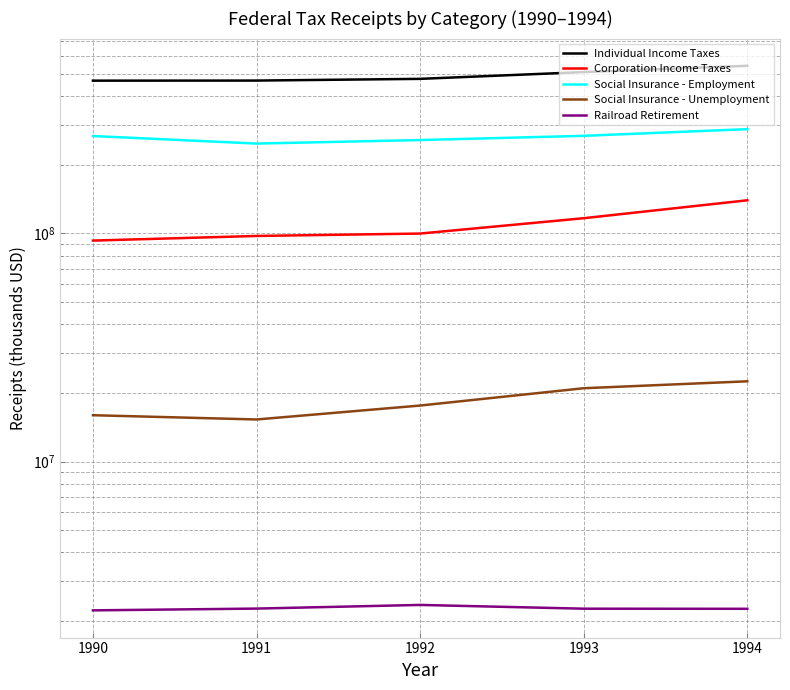

At how many categories does at least one series exceed 112915001?

5